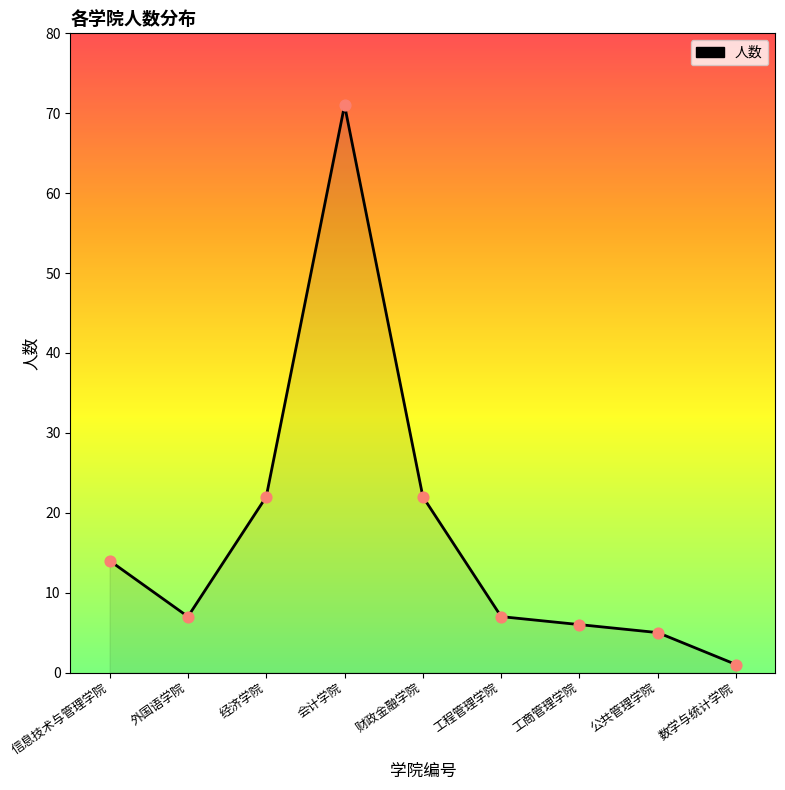

Approximately how many times larger is the value at 数学与统计学院 compared to 工商管理学院?

0.2